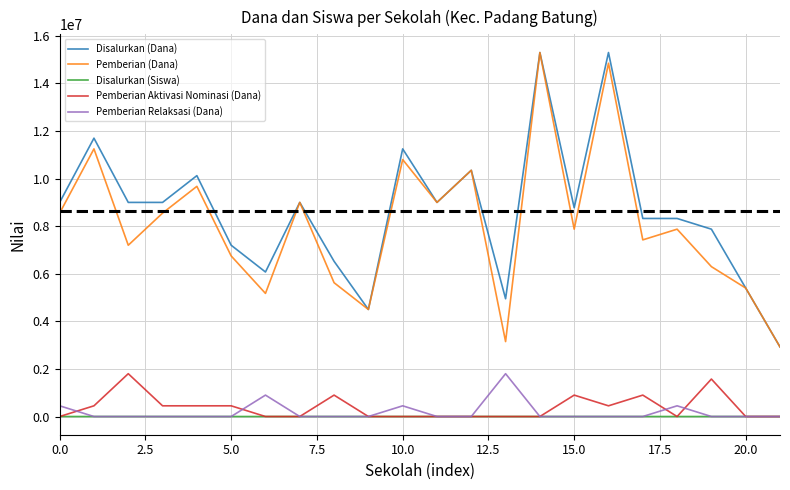

How many categories are shown in the chart?

22